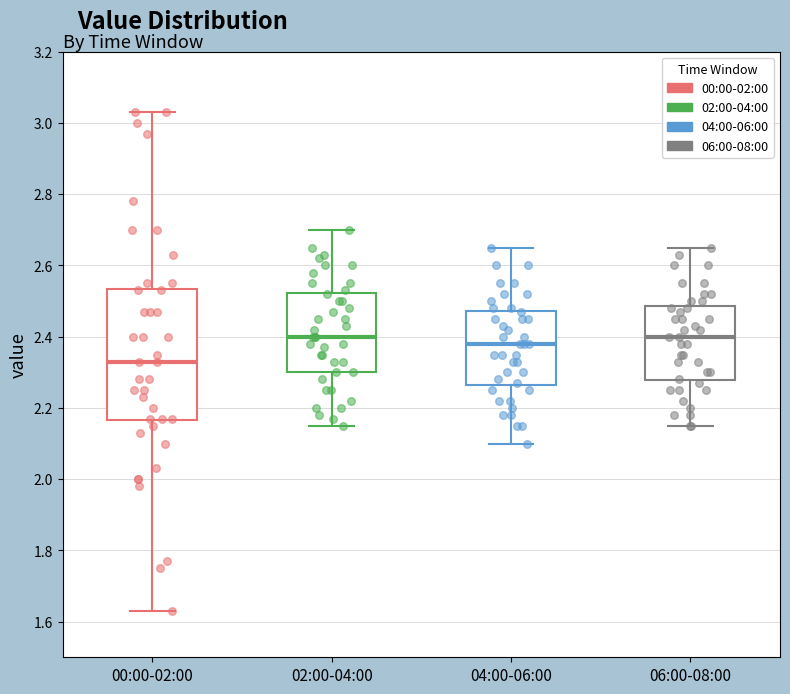

Reading left to right, transcribe this box plot: for each box, give where its median line is, the range the box spans, and where its two whiskers end, as read against the y-axis. The values are not printed on the chart, so give them approximately, as read against the axis.

00:00-02:00: median 2.34, box 2.16 to 2.54, whiskers 1.64 to 3.04
02:00-04:00: median 2.40, box 2.30 to 2.52, whiskers 2.16 to 2.70
04:00-06:00: median 2.38, box 2.26 to 2.48, whiskers 2.10 to 2.66
06:00-08:00: median 2.40, box 2.28 to 2.48, whiskers 2.16 to 2.66